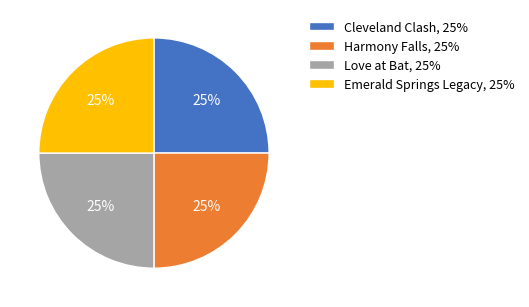

The Love at Bat slice represents 25% of the pie. True or false?

True